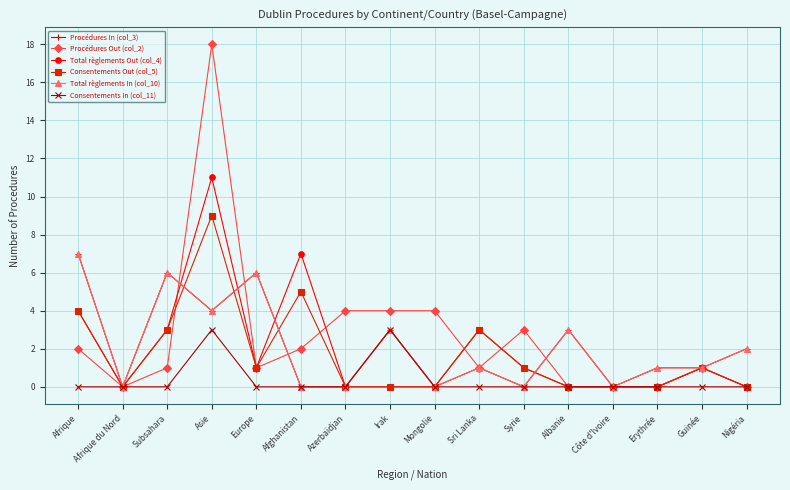

Where is the first local maximum for Procédures Out (col_2)?

Asie